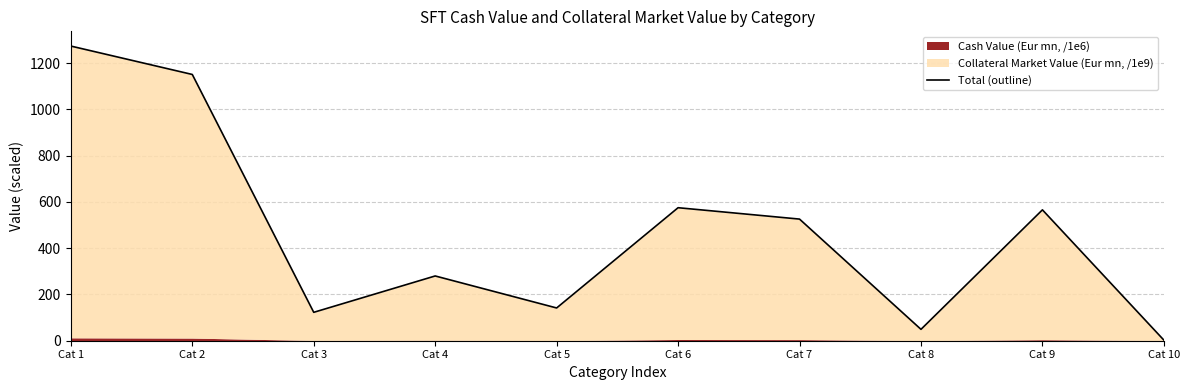

How many interior local peaks (higher than both neighbors) does the data have?

3